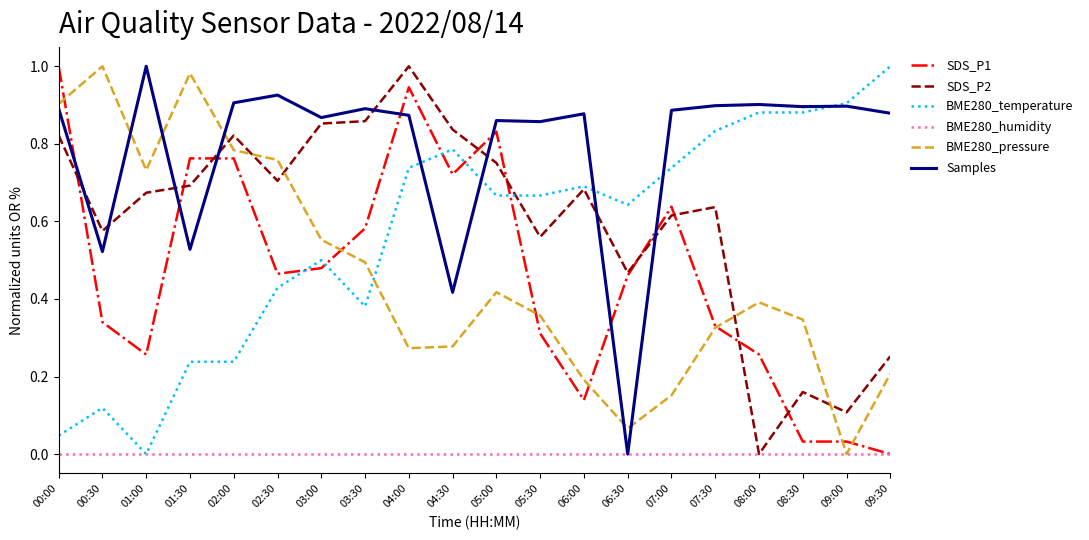

Which category has the highest value in the Samples series?

01:00